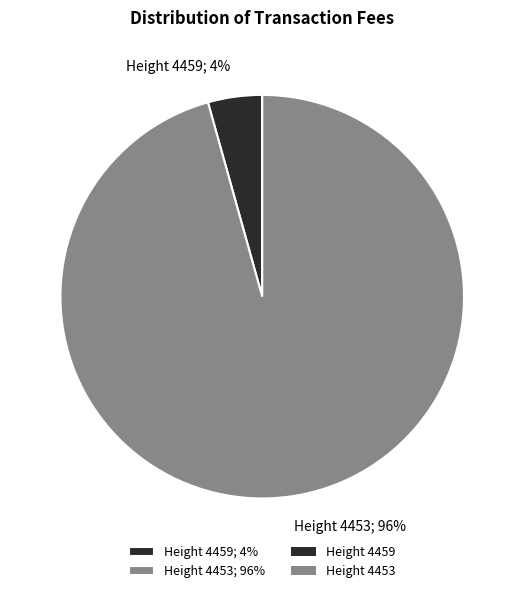

To the nearest percent, what portion does Height 4459 represent?

4%